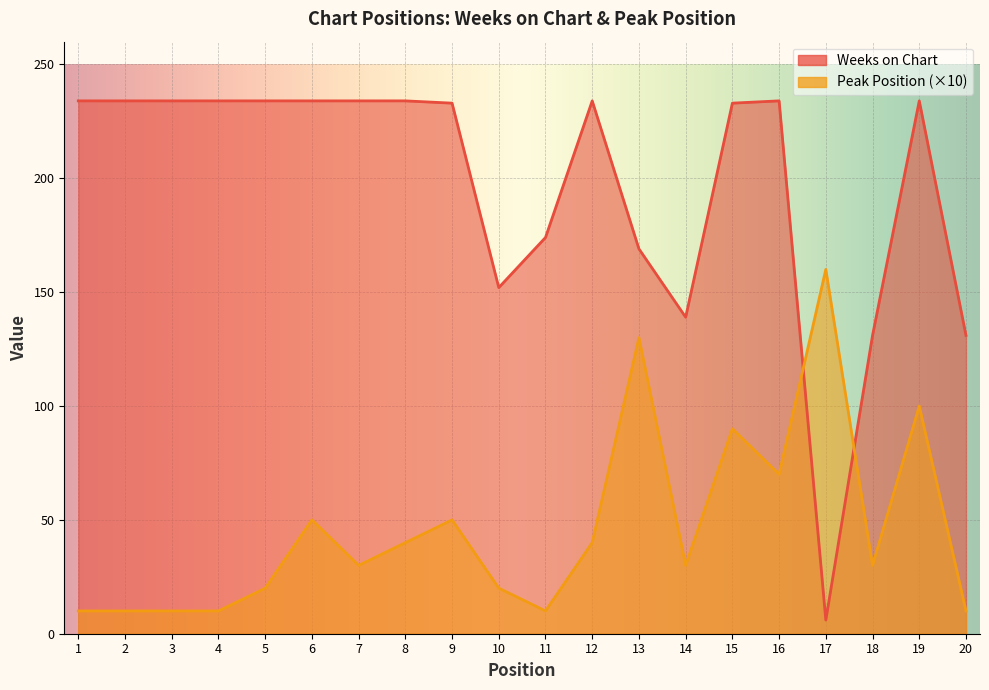

Reading right to left, transcribe all the data shown in this chart.

Weeks on Chart: 131	234	131	6	234	233	139	169	234	174	152	233	234	234	234	234	234	234	234	234
Peak Position: 10	100	30	160	70	90	30	130	40	10	20	50	40	30	50	20	10	10	10	10